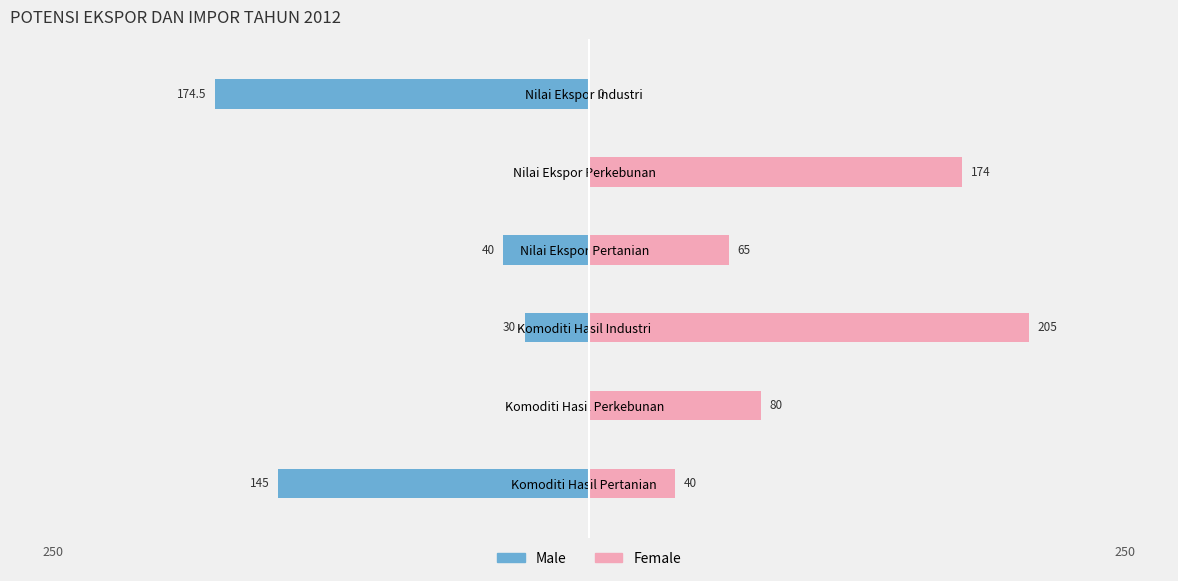

List the series in order of their overall mean, highest first.

Female, Male